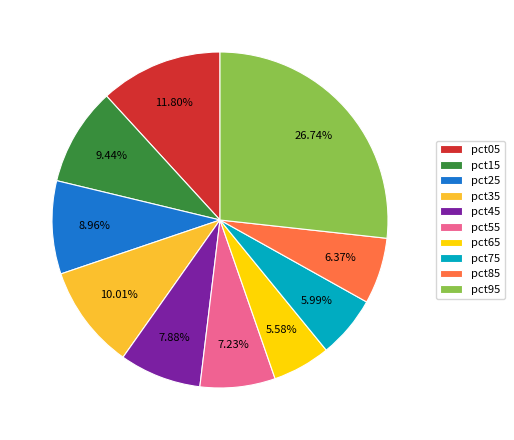

To the nearest percent, what is the average slice percentage?

10%